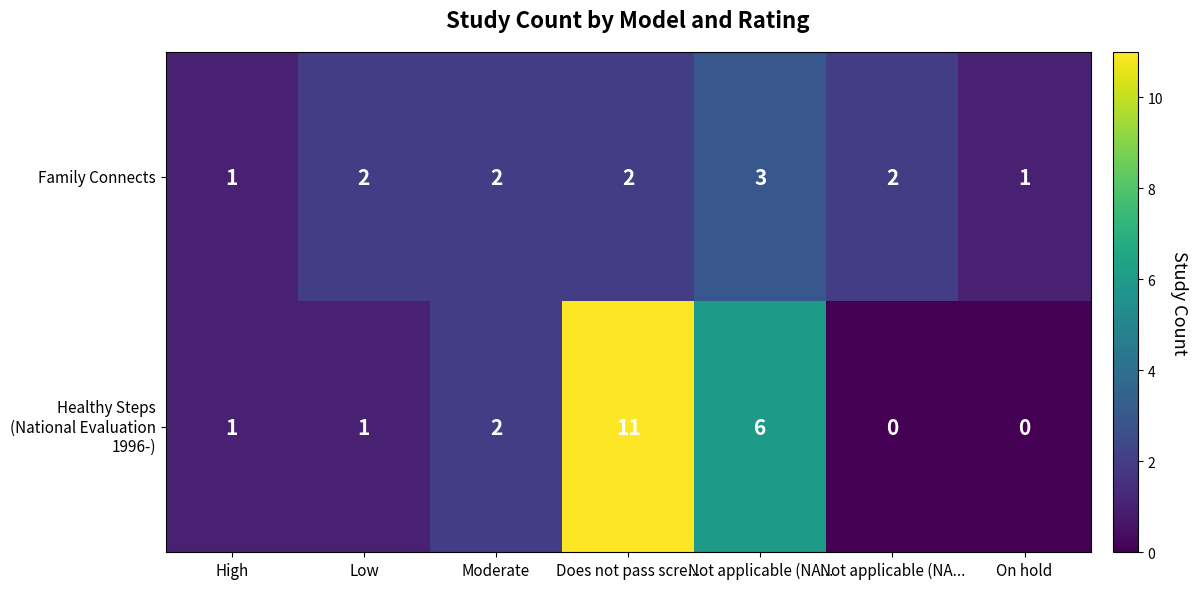

Which series has the largest total across all categories?

Healthy Steps (National Evaluation 1996-)